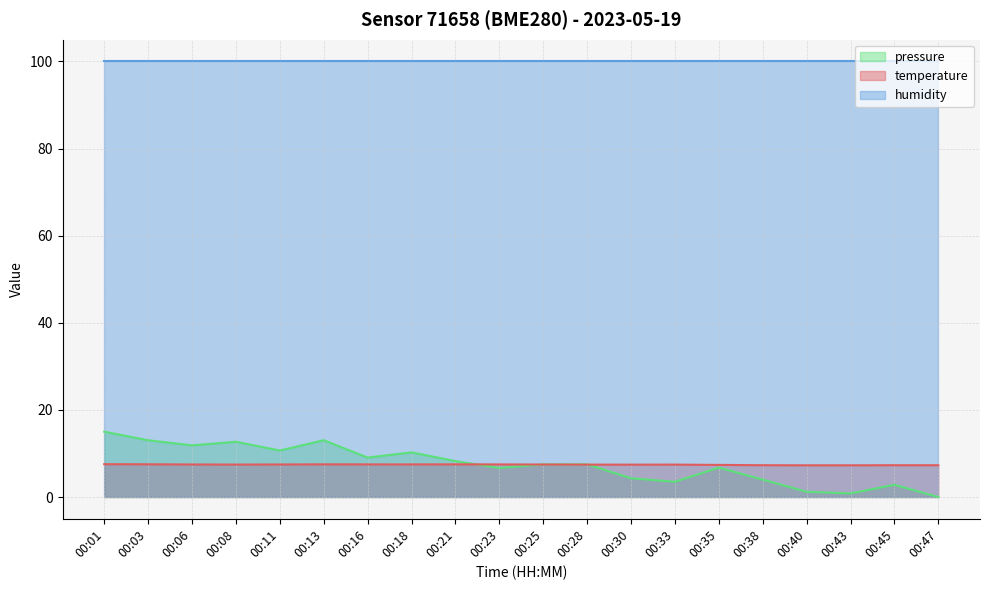

True or false: temperature and pressure_norm intersect in this chart.

True